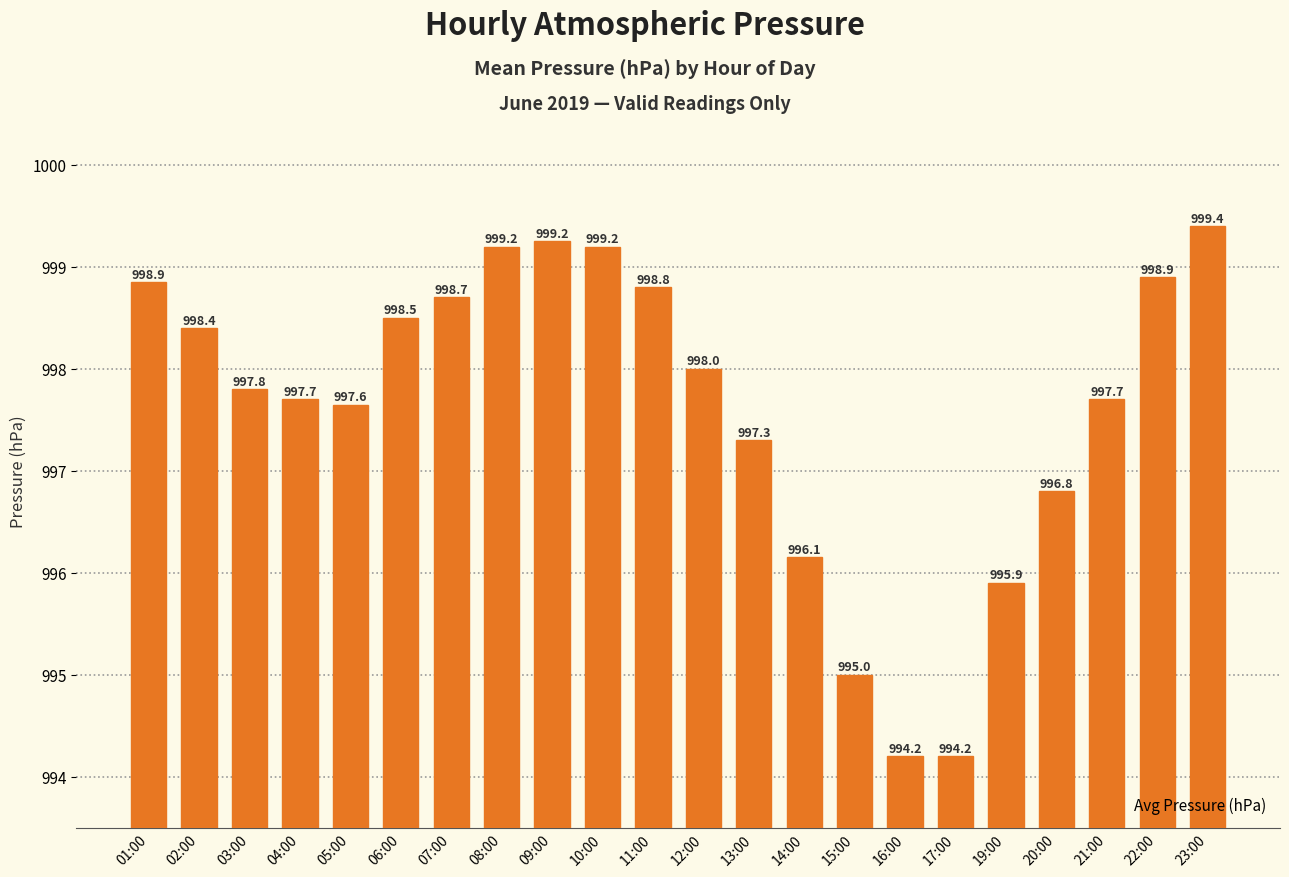

What is the sum of all values?

21947.6